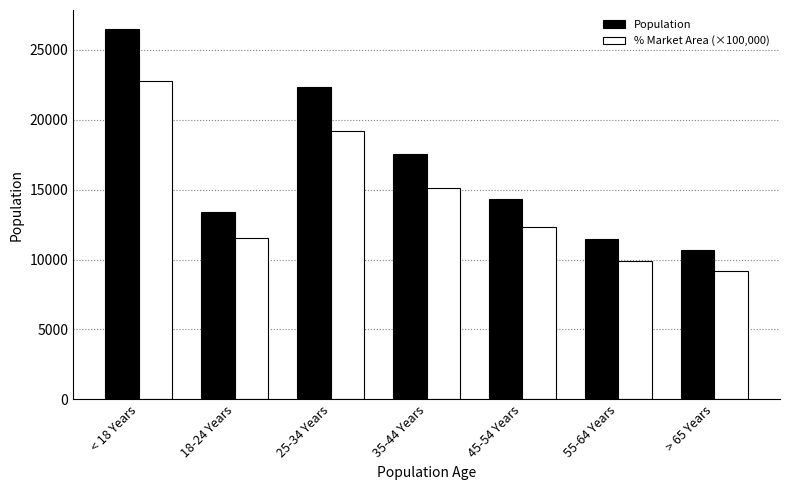

Reading right to left, transcribe all the data shown in this chart.

Population: 10691	11502	14327	17556	22310	13394	26508
% Market Area (×100,000): 9190	9880	12310	15090	19170	11510	22780